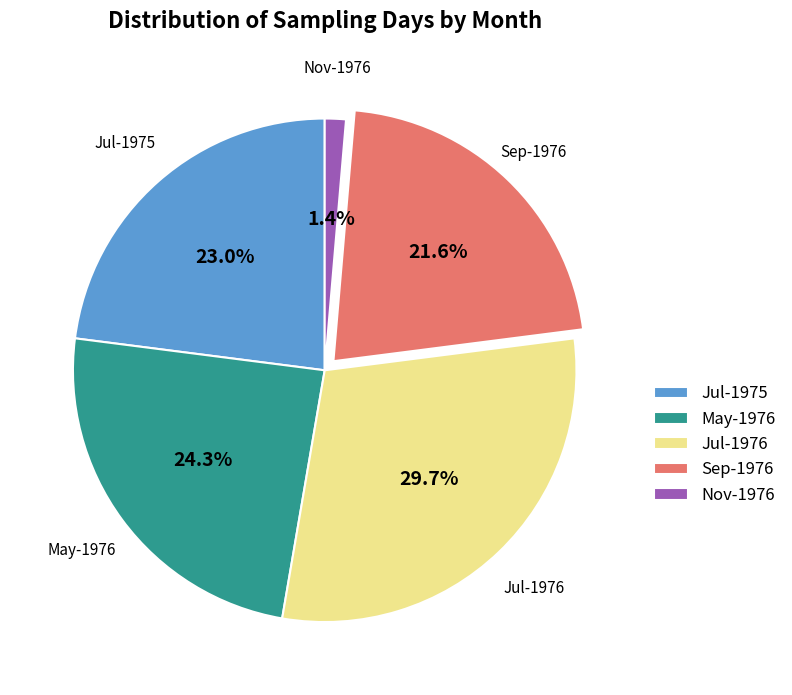

Which slice is the smallest?

Nov-1976